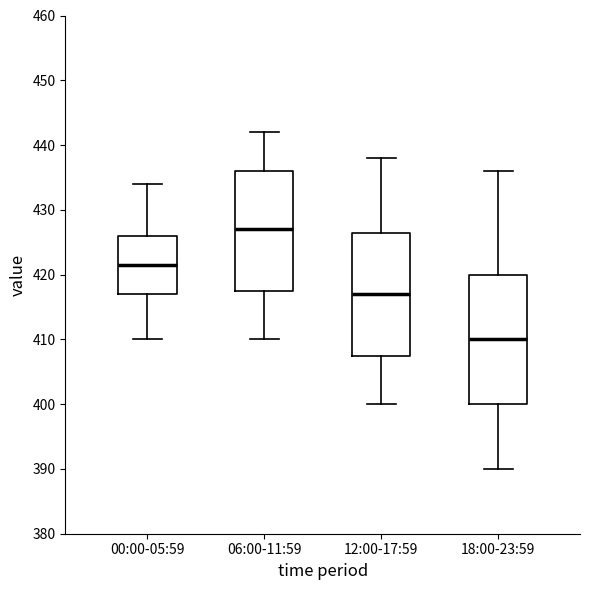

Reading left to right, read every box against the y-axis: the position of its median line, the range the box covers, and the ends of its whiskers. The values are not printed on the chart, so give them approximately, as read against the axis.

00:00-05:59: median 422, box 417 to 426, whiskers 410 to 434
06:00-11:59: median 427, box 418 to 436, whiskers 410 to 442
12:00-17:59: median 417, box 408 to 427, whiskers 400 to 438
18:00-23:59: median 410, box 400 to 420, whiskers 390 to 436